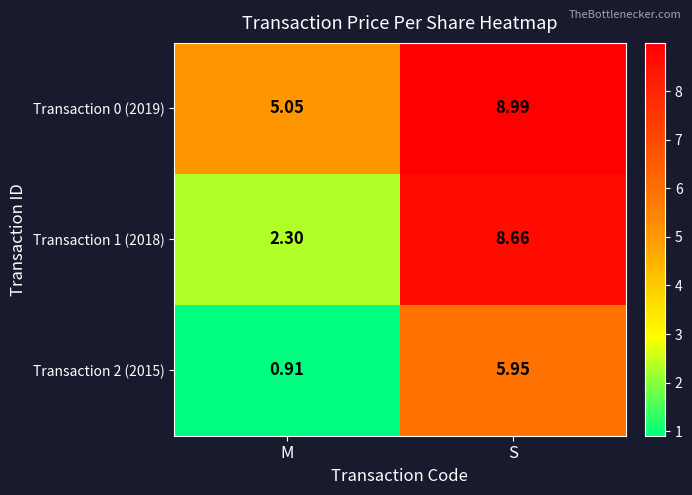

Which series has the widest spread of values?

Transaction 1 (2018)